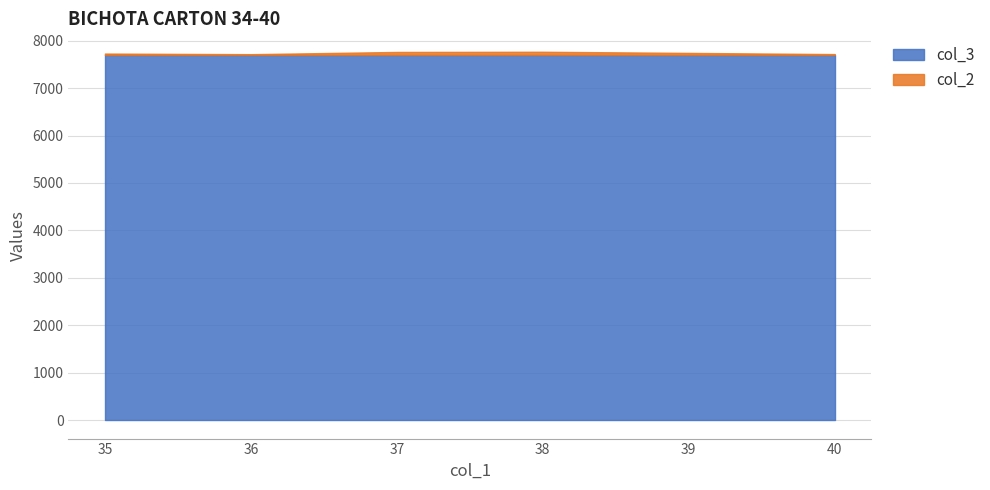

The value of col_3 at 36 is 3510. True or false?

False